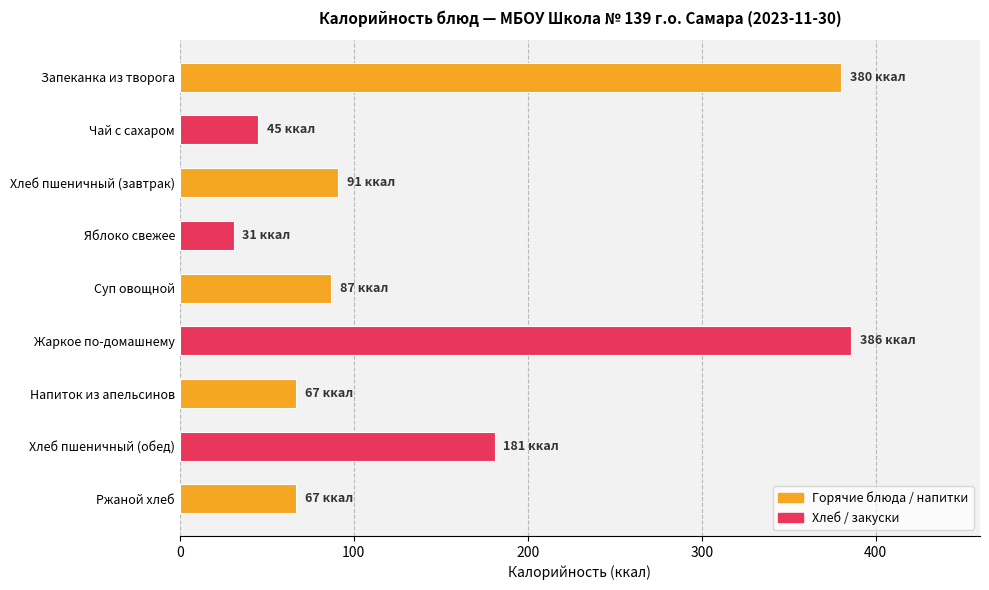

What is the label of the 2nd bar from the bottom?

Хлеб пшеничный (обед)